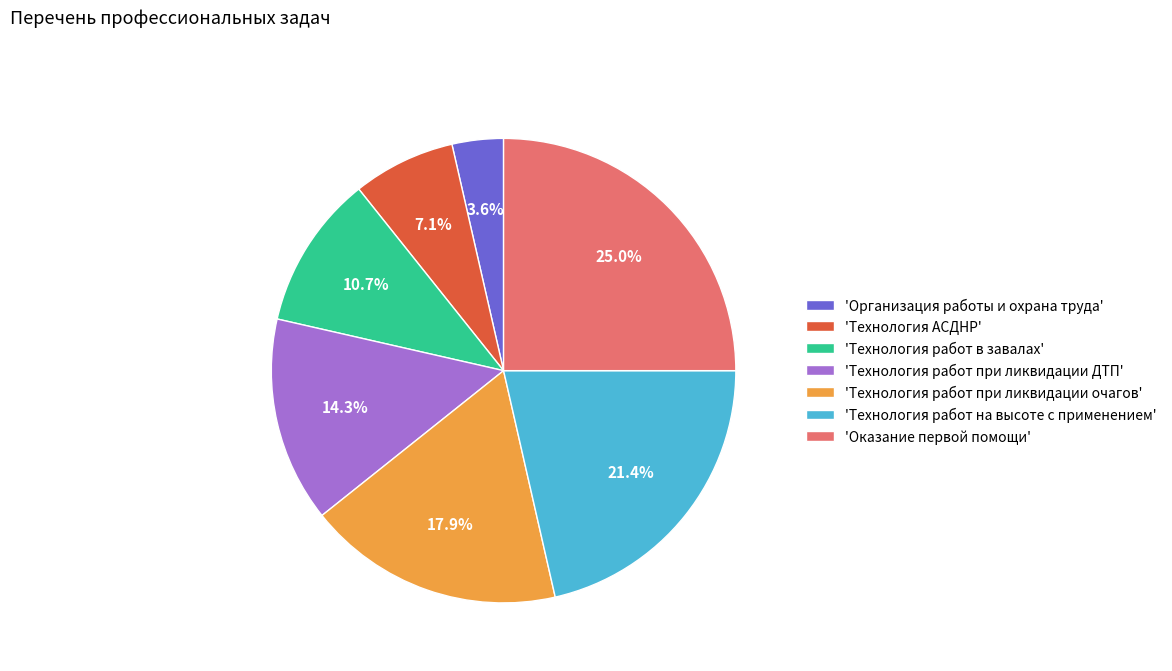

Is 'Технология АСДНР' the majority of the pie?

No